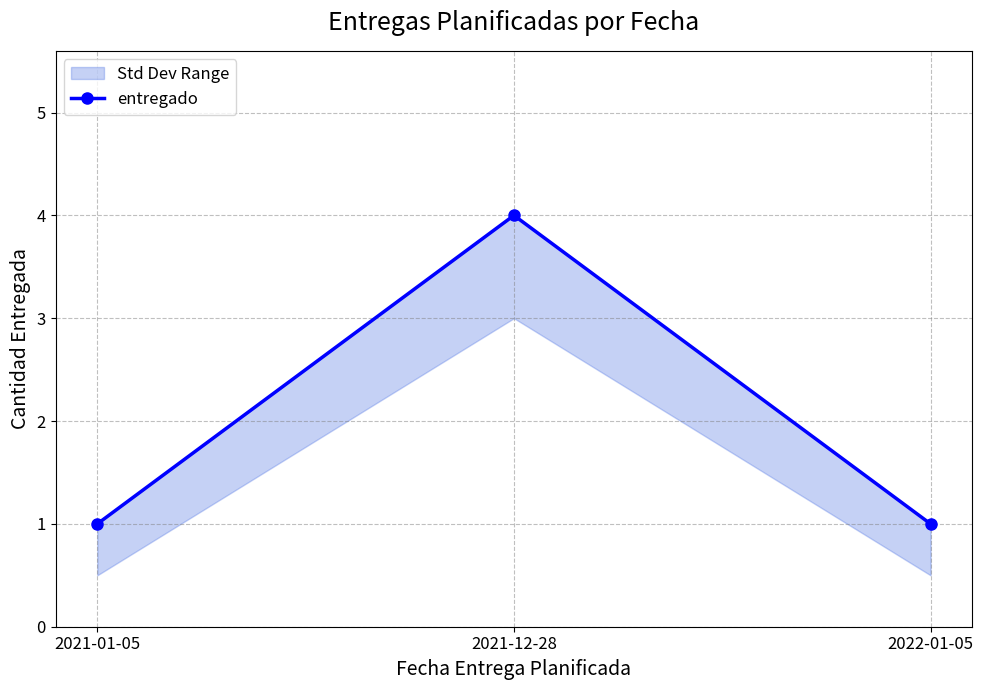

What position from the left is 2022-01-05?

3